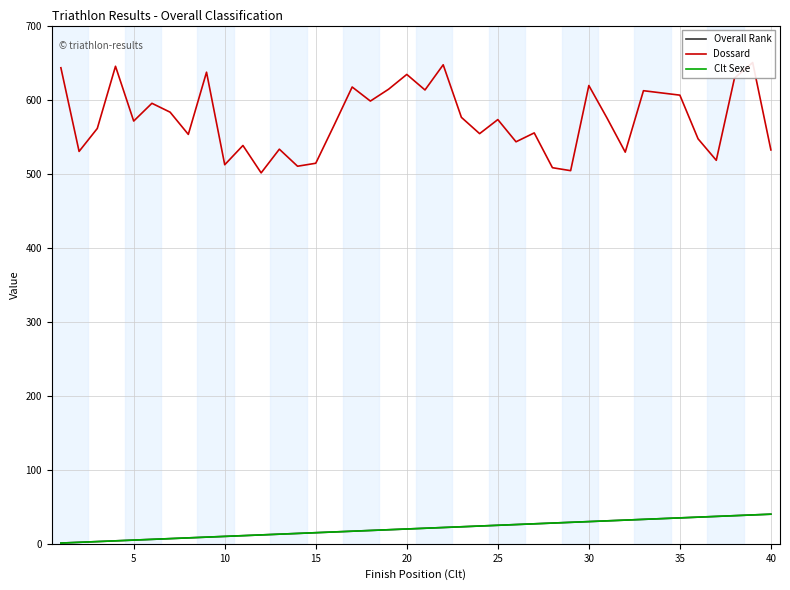

True or false: Dossard and Overall Rank cross at least once.

False